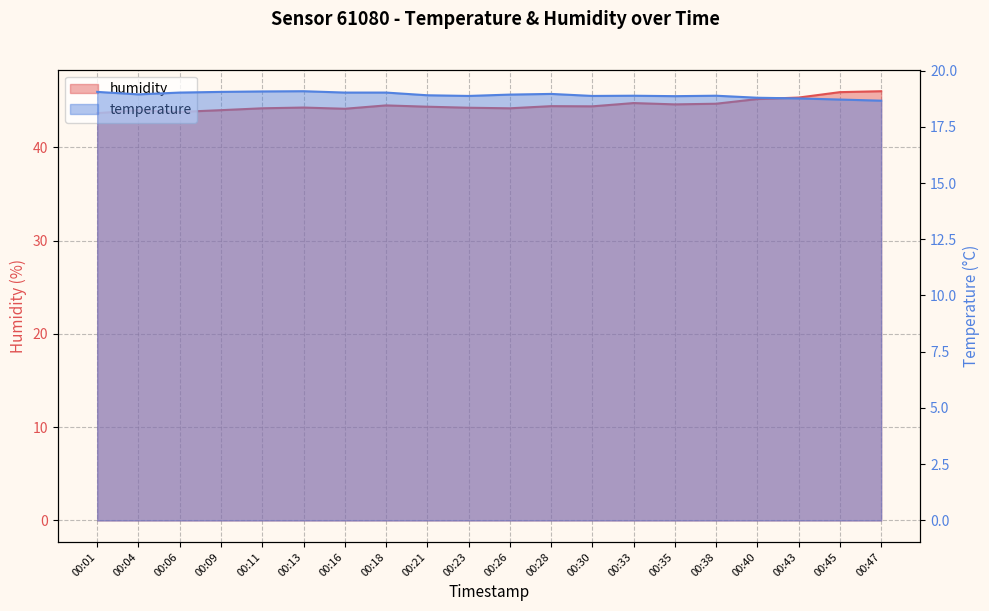

True or false: humidity has a value of 43.6 at 00:01.

True